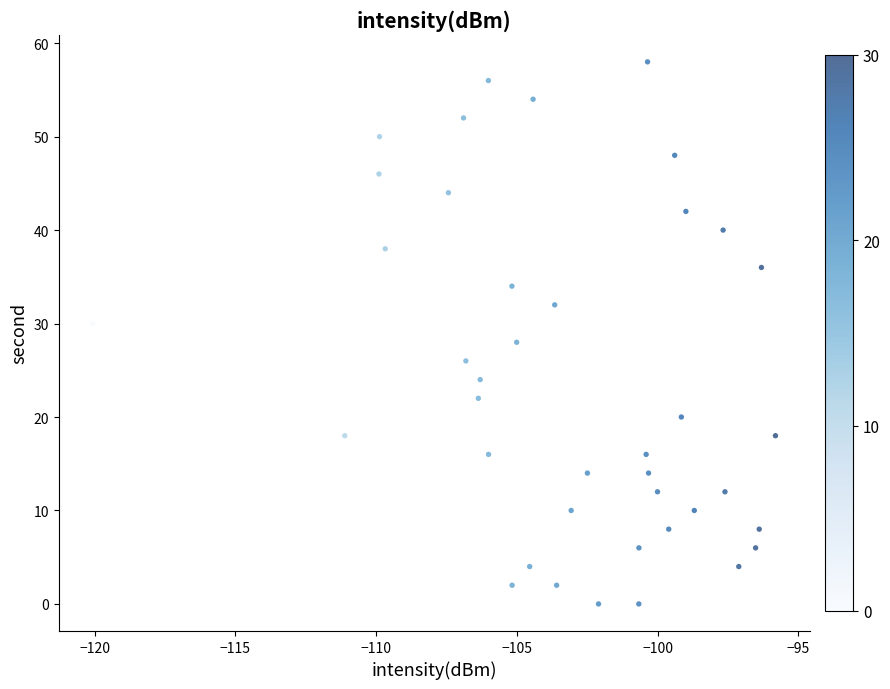

What is the range of Y values (max minus min)?

58